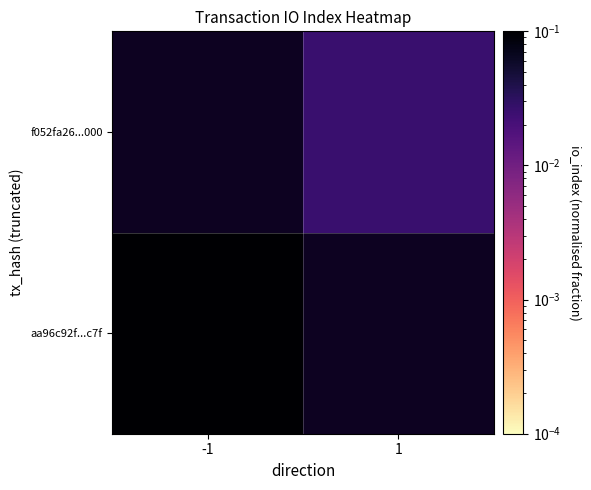

At which label does aa96c92f...c7f reach its minimum?

-1